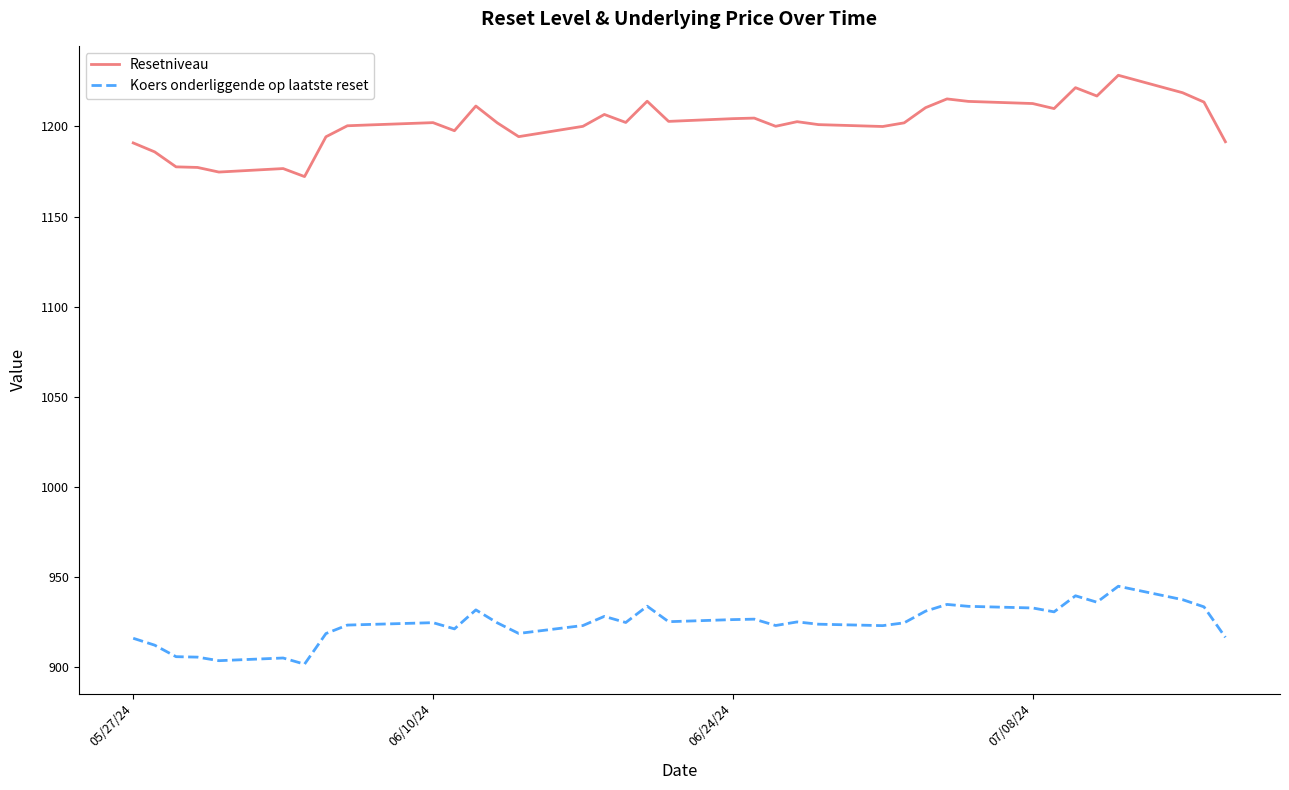

True or false: Resetniveau has more than 1 points higher than both neighbors.

True